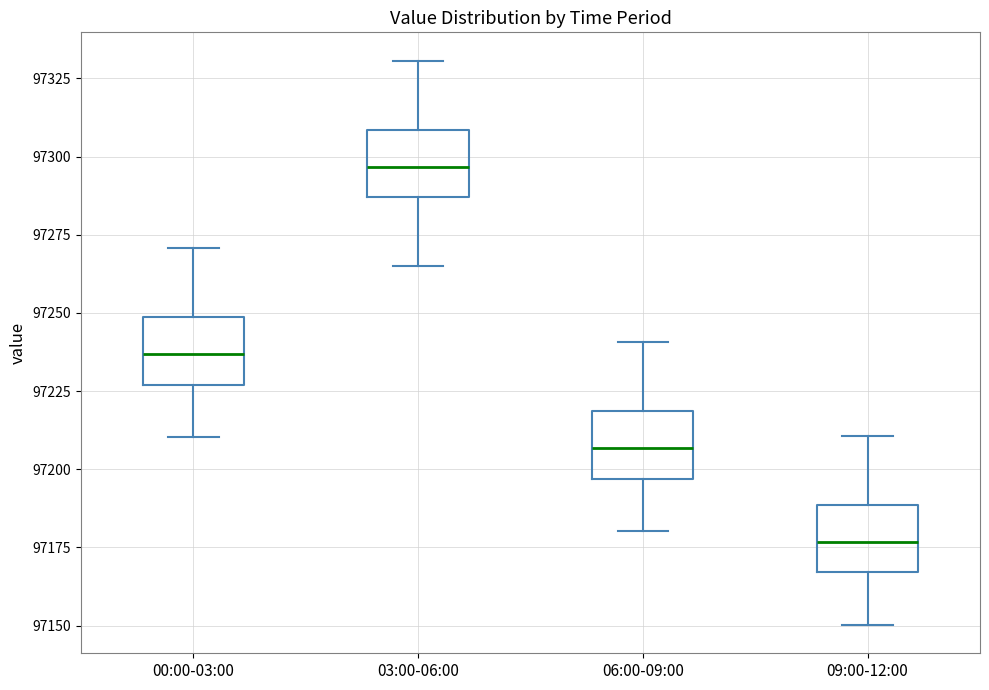

Where does the median line of the box for 00:00-03:00 sit on the y-axis? The values are not printed on the chart, so give them approximately, as read against the axis.

97235